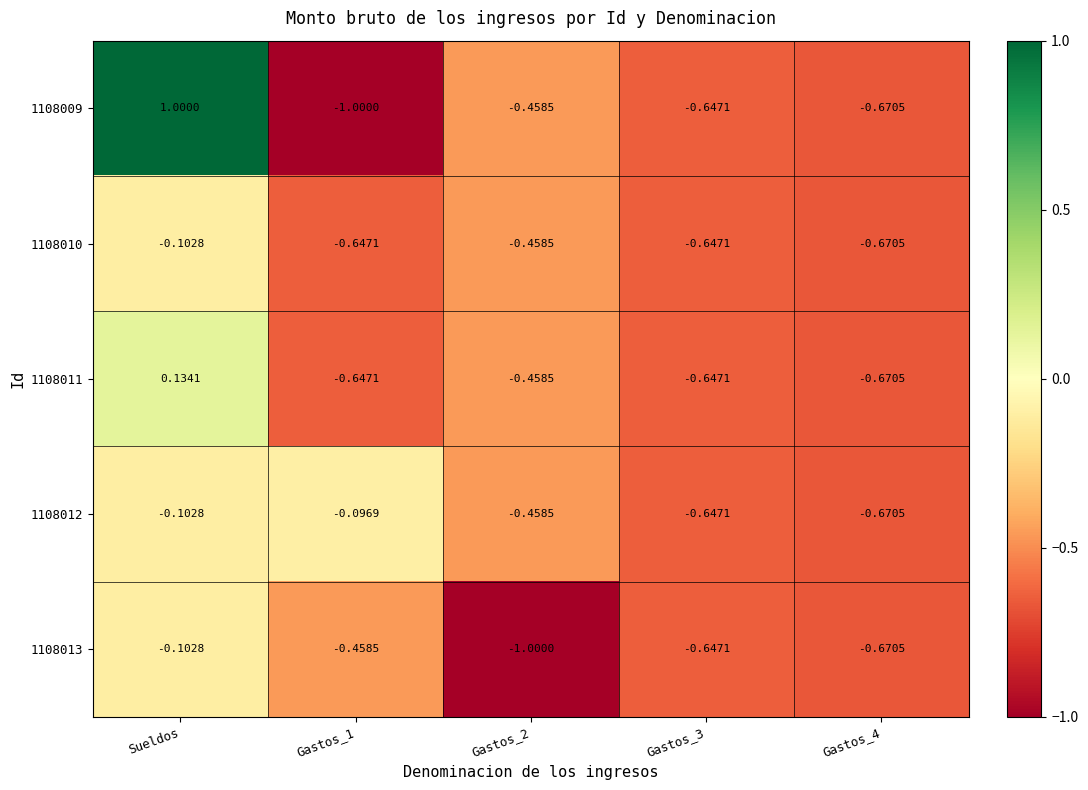

Count the number of data series in this chart.

5